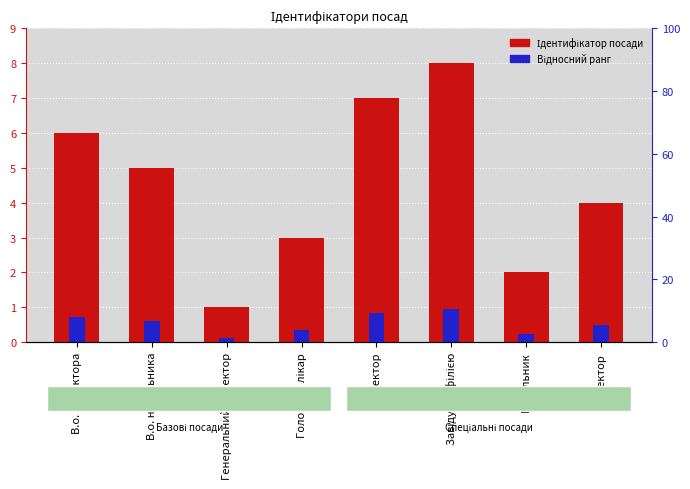

At which category does the chart reach its peak across all series?

Завідувач філією